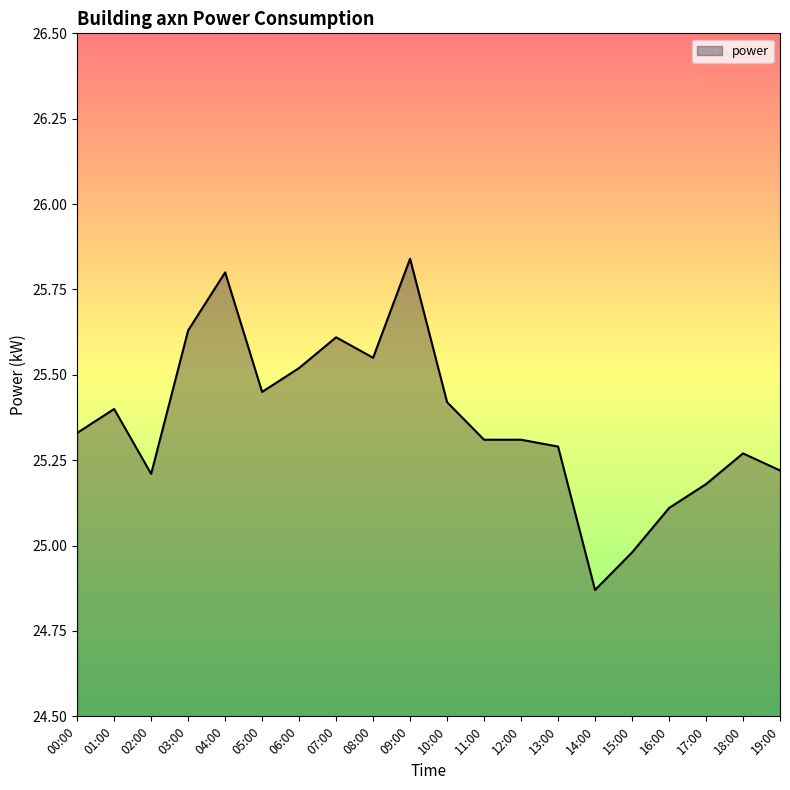

What is the change in value from 04:00 to 12:00?

-0.5